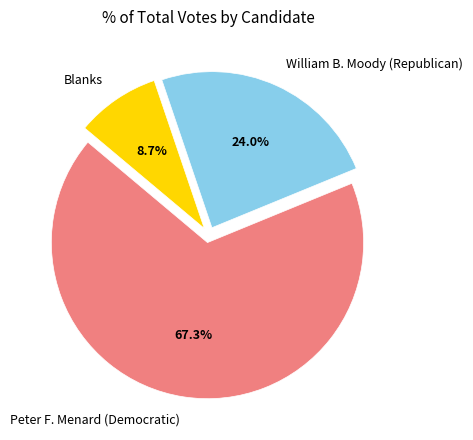

Is it true that William B. Moody (Republican) is 24% of the pie?

True